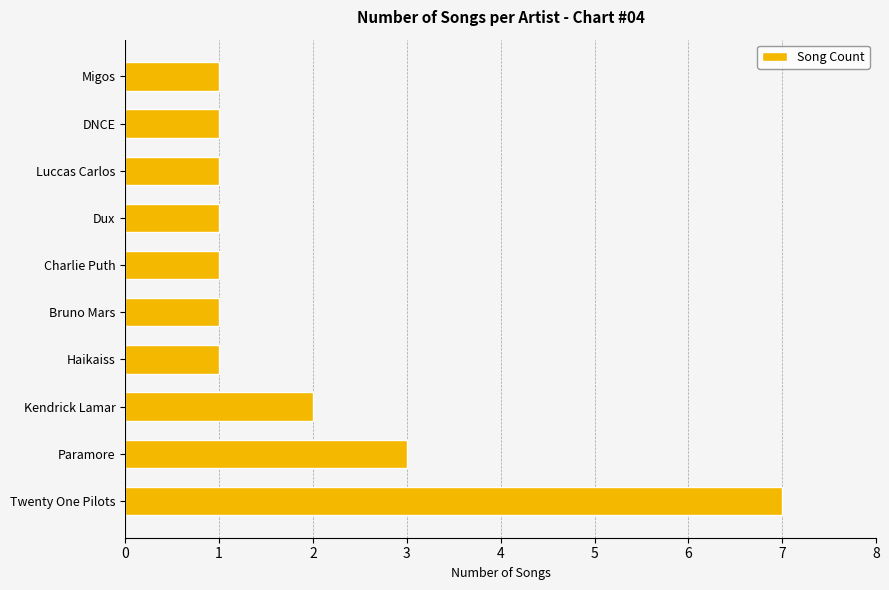

True or false: the data shows 12 at Twenty One Pilots.

False